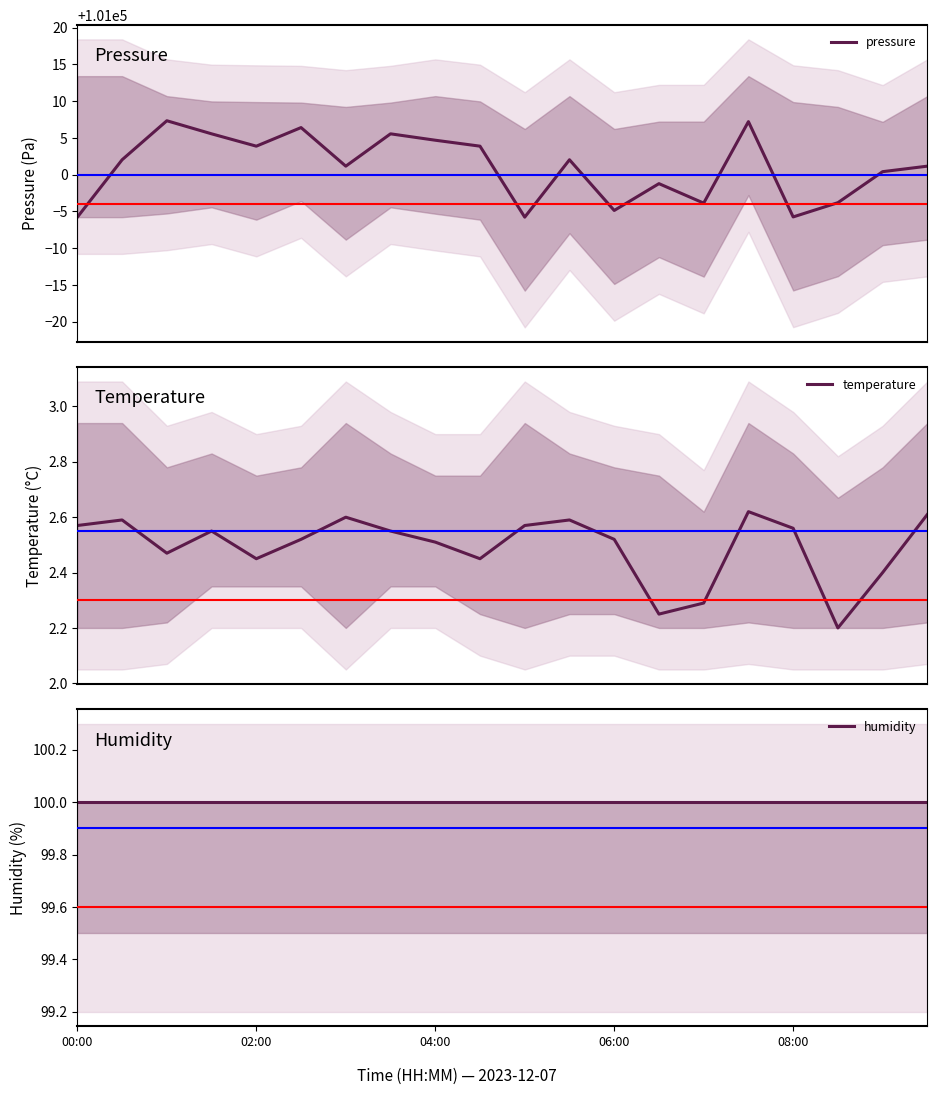

At which label does pressure reach its minimum?

00:00